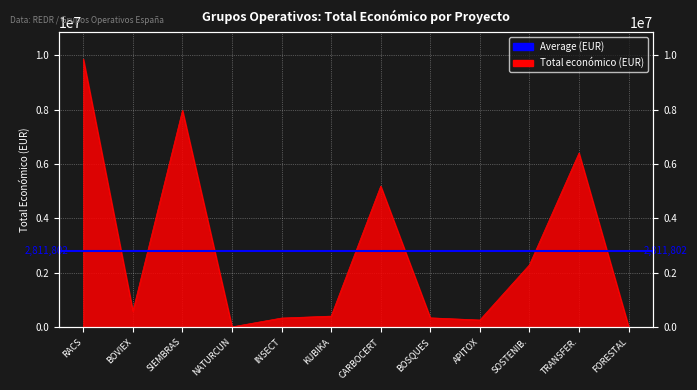

What is the minimum value shown in the chart?

19478